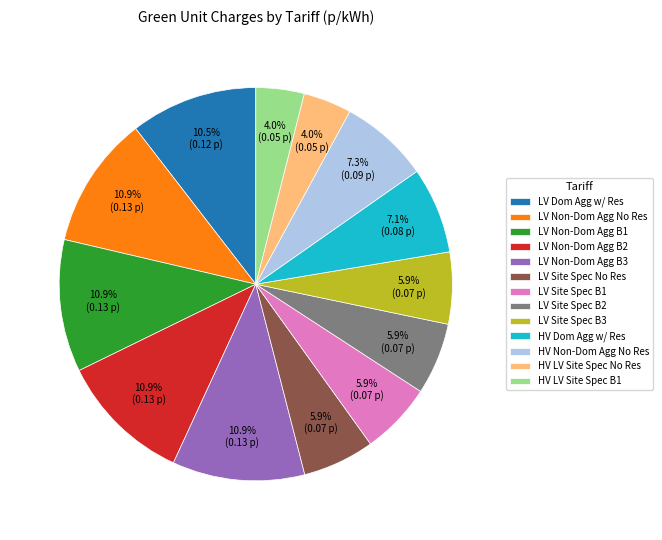

Is the sum of LV Site Spec No Res and LV Non-Dom Agg No Res greater than half?

No